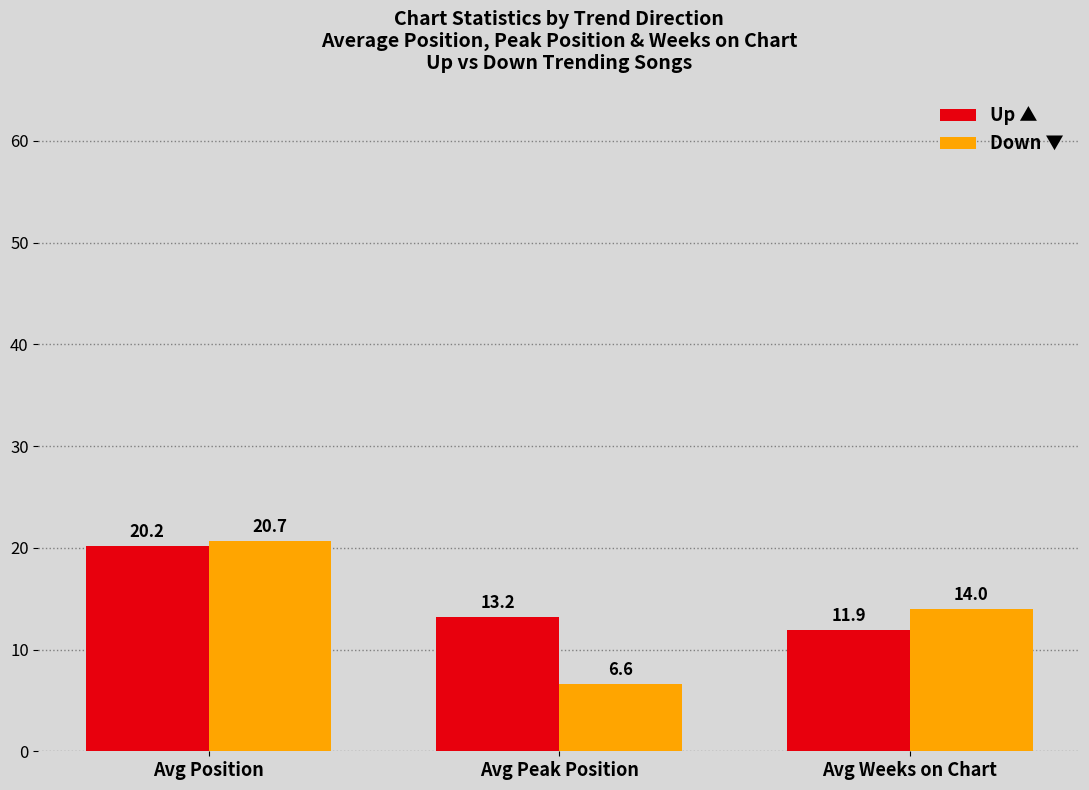

What are all the series names shown in the legend?

Up ▲, Down ▼